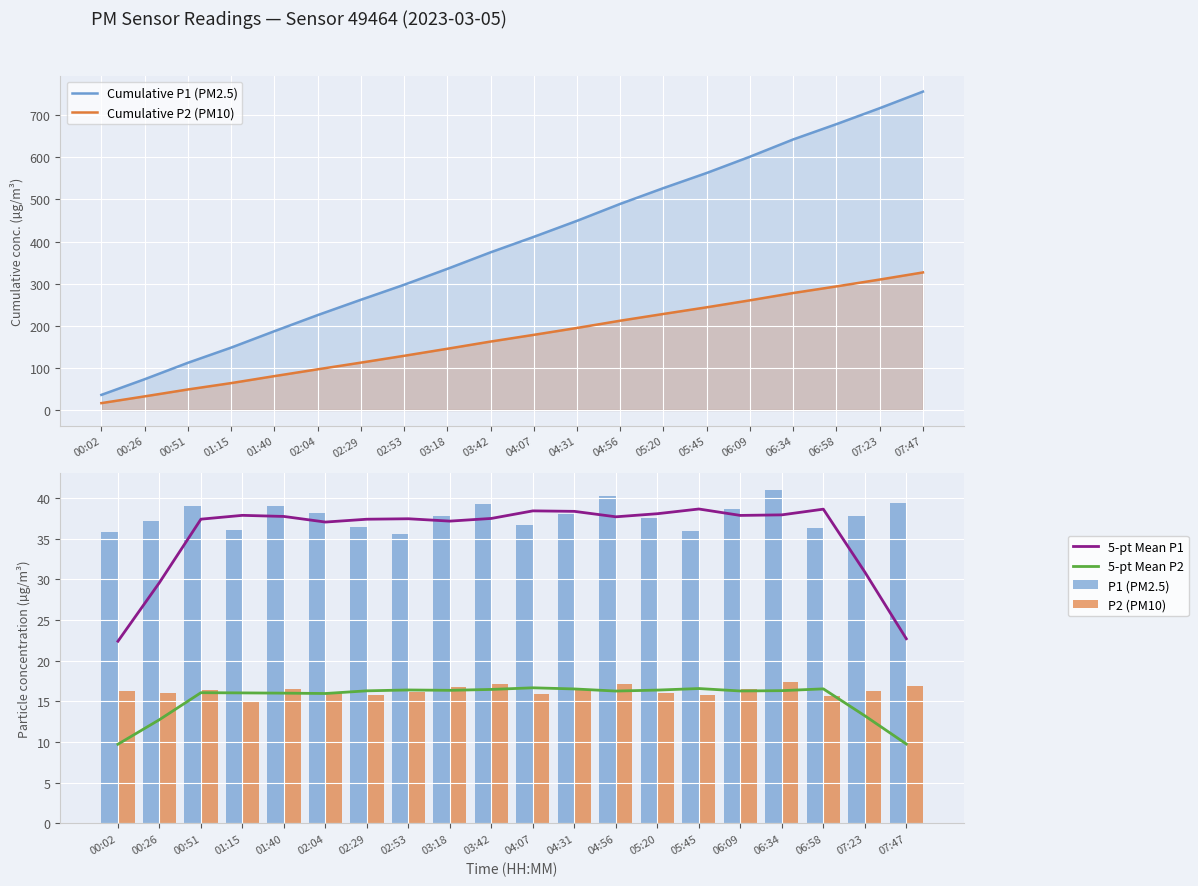

At which category does the chart reach its peak across all series?

07:47